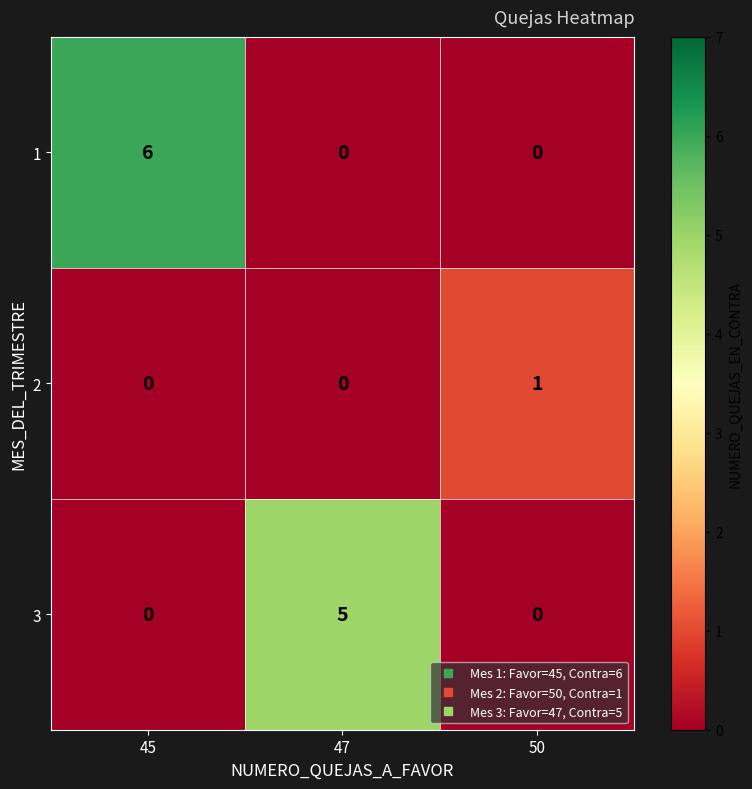

How many series are shown in this chart?

3